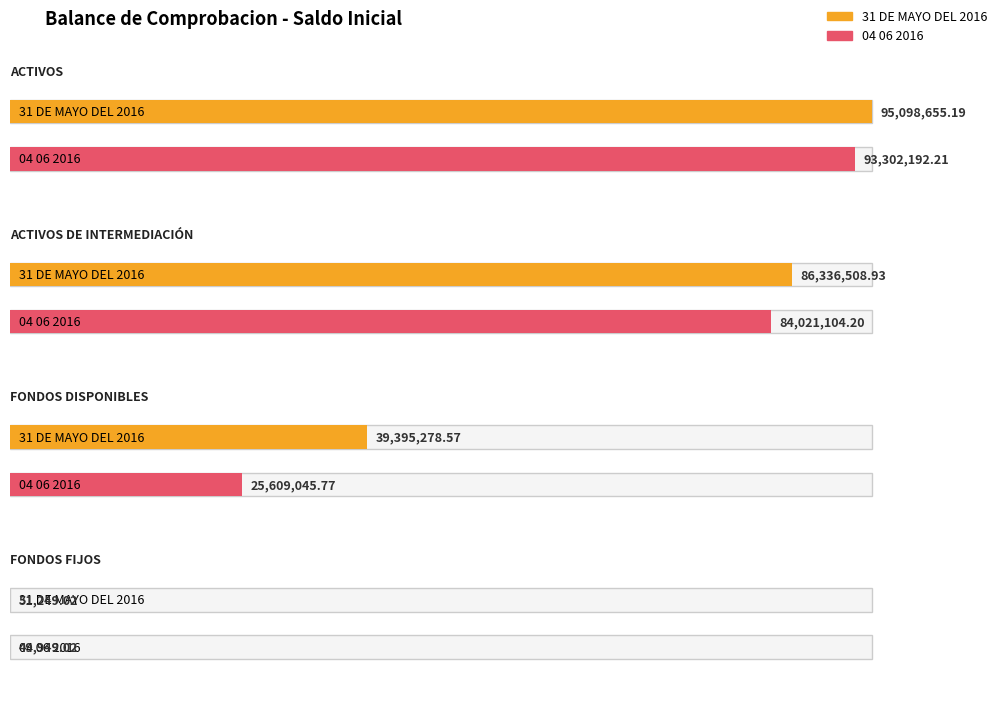

At 31 DE MAYO DEL 2016, list the series in order from largest to smallest.

ACTIVOS, ACTIVOS DE INTERMEDIACIÓN, FONDOS DISPONIBLES, FONDOS FIJOS